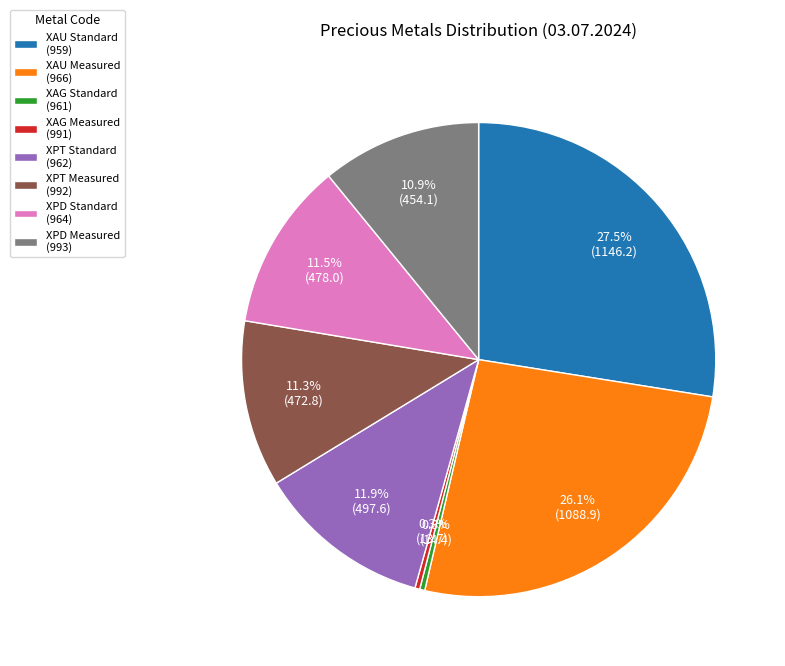

Approximately how many times larger is the value at XAU Measured (966) compared to XPD Measured (993)?

2.4